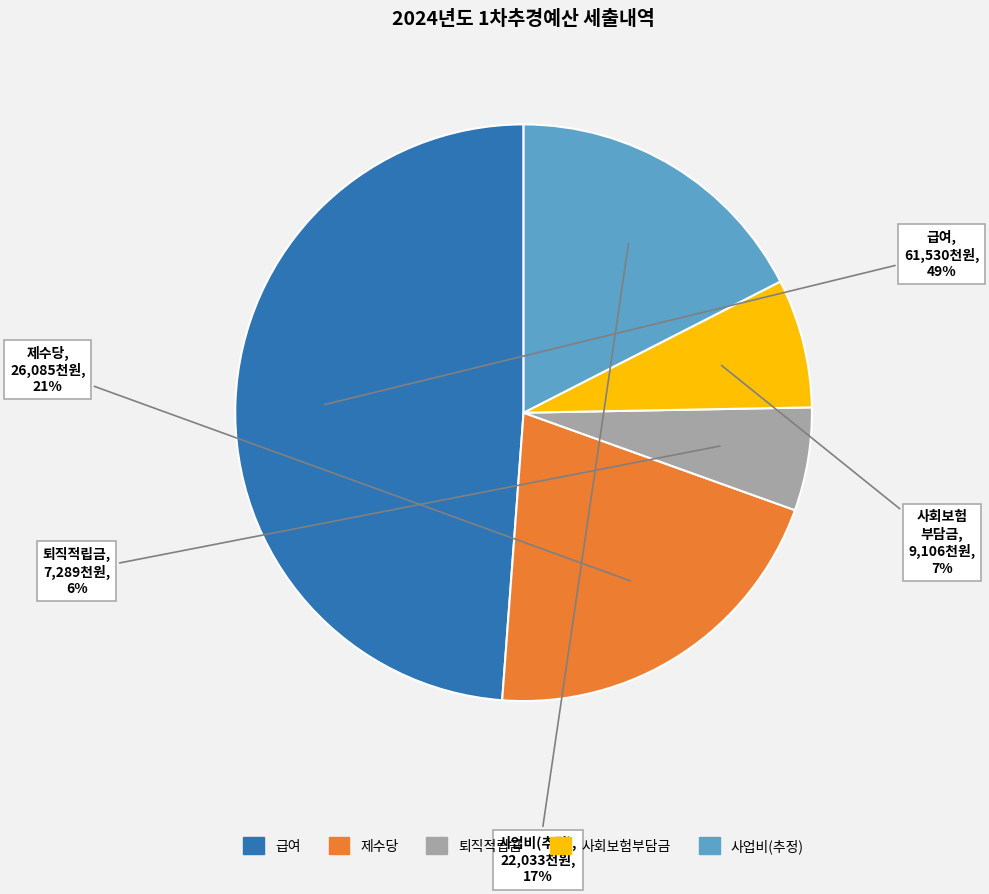

Is there any slice that represents more than half of the pie?

No